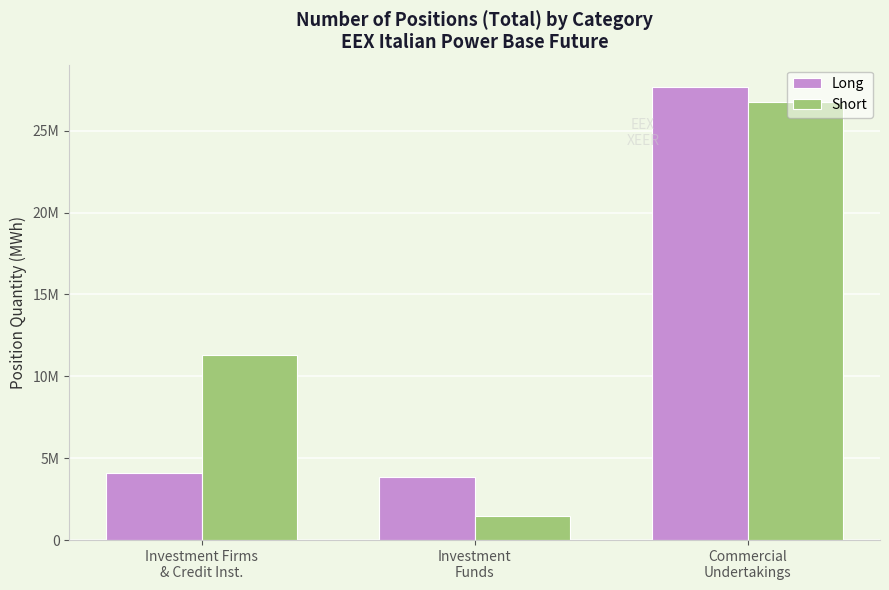

Are the bars grouped side by side (vs. stacked)?

Yes